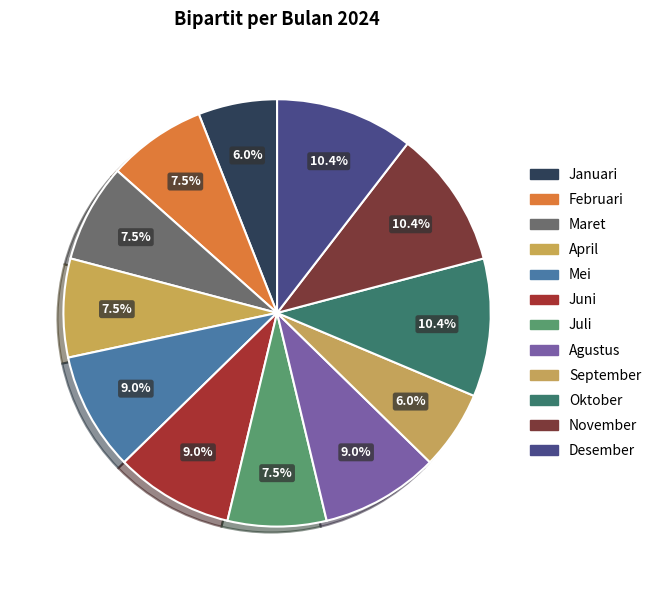

Approximately how many times larger is the value at April compared to Juni?

0.8